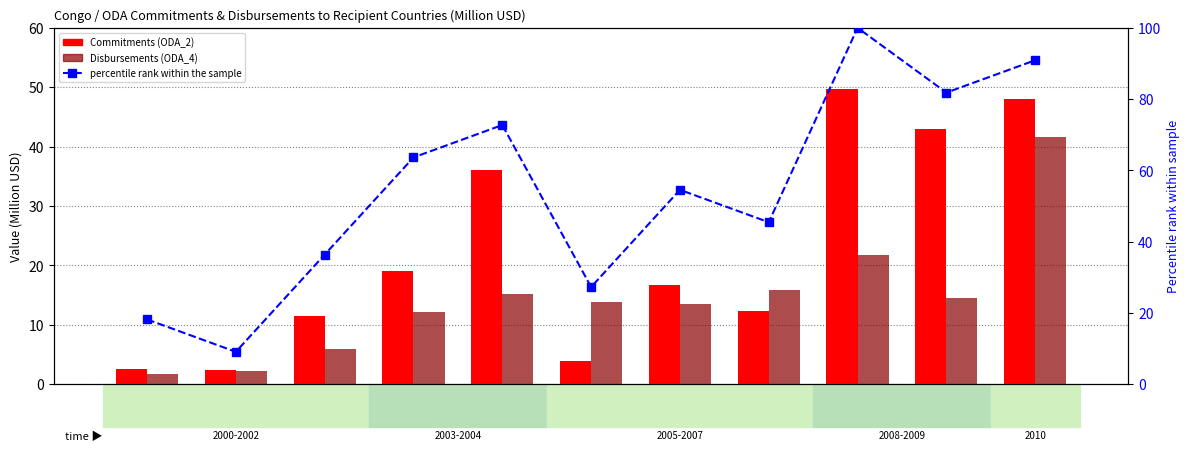

What is the difference between the maximum and minimum values in the Commitments (ODA_2) series?

47.3